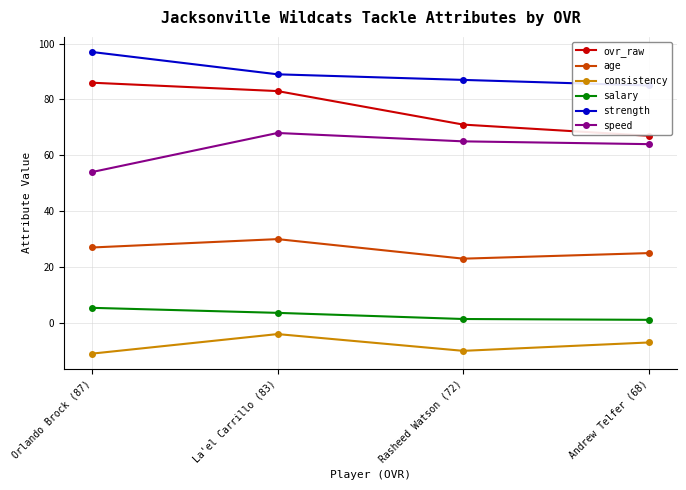

What is the sum of the speed values at Andrew Telfer (68) and La'el Carrillo (83)?

132.0